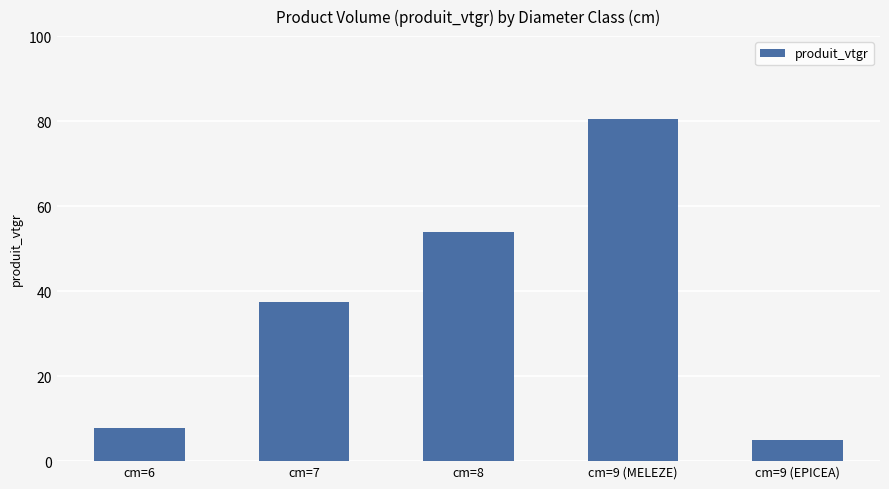

Is it true that the value at cm=6 is 11.1?

False